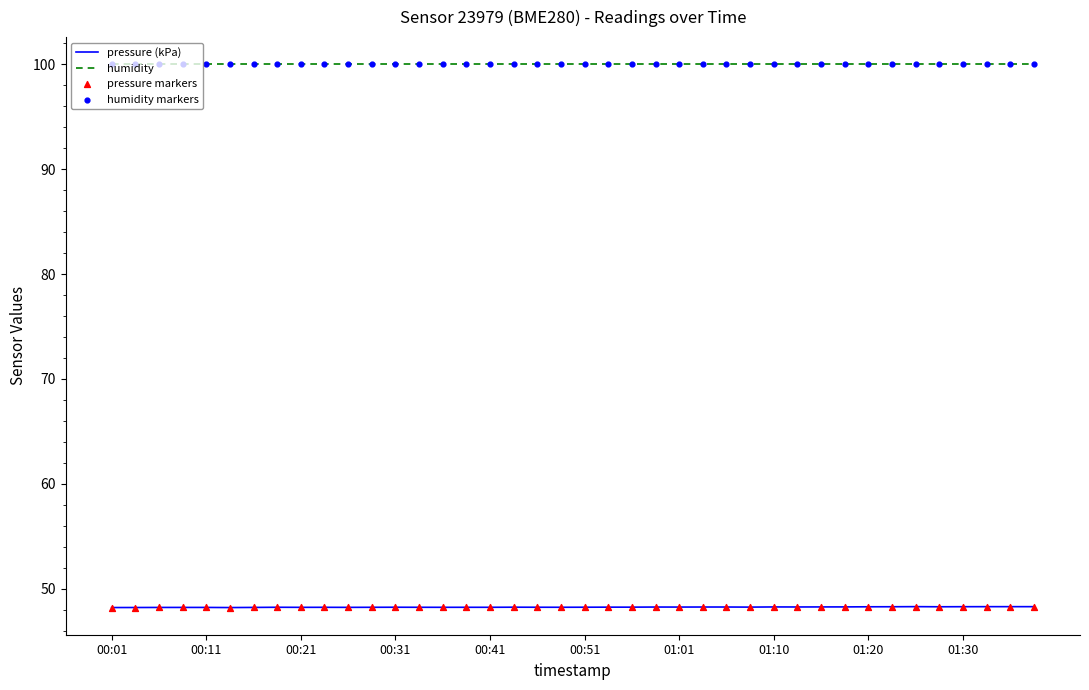

What is the minimum value for pressure (kPa)?

48.2